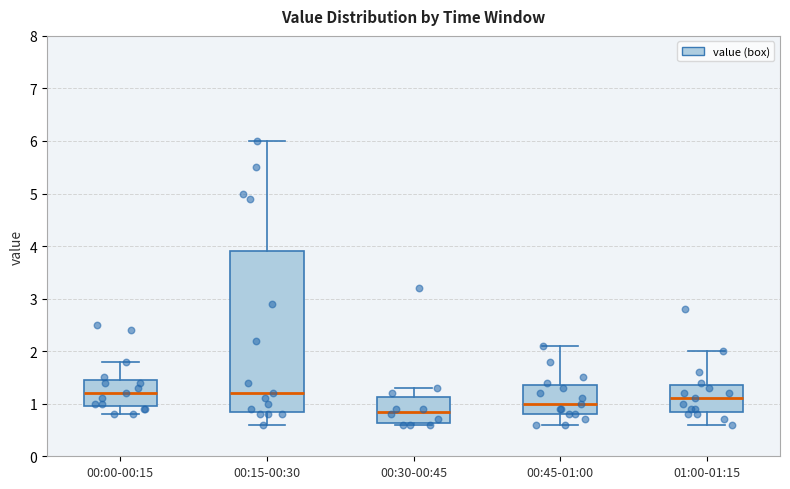

Where does the median line of the box for 00:45-01:00 sit on the y-axis? The values are not printed on the chart, so give them approximately, as read against the axis.

1.0